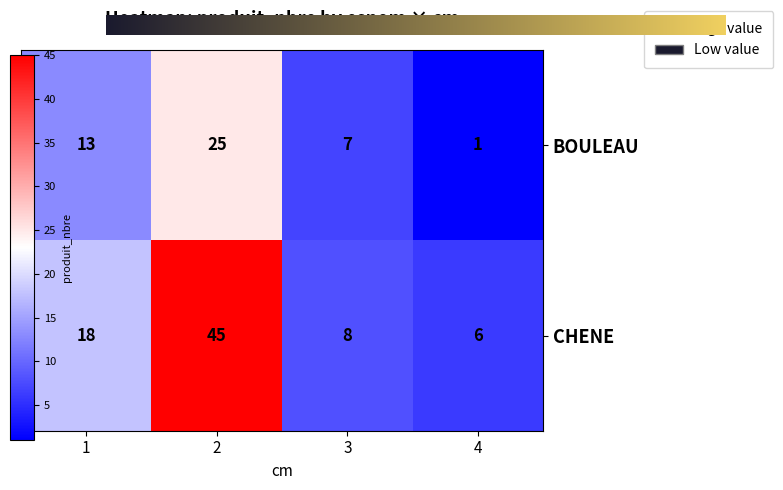

Which label corresponds to the smallest value in the chart?

4